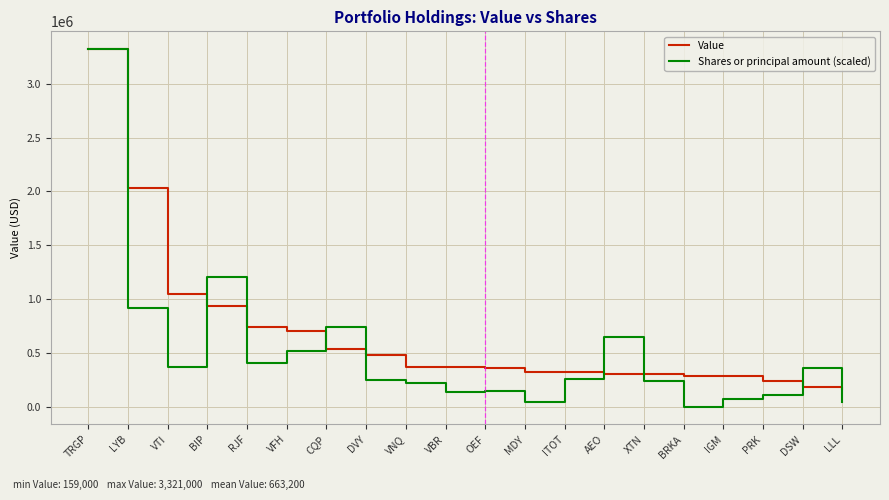

Is the value of Shares or principal amount (scaled) at XTN greater than the value of Value at OEF?

No